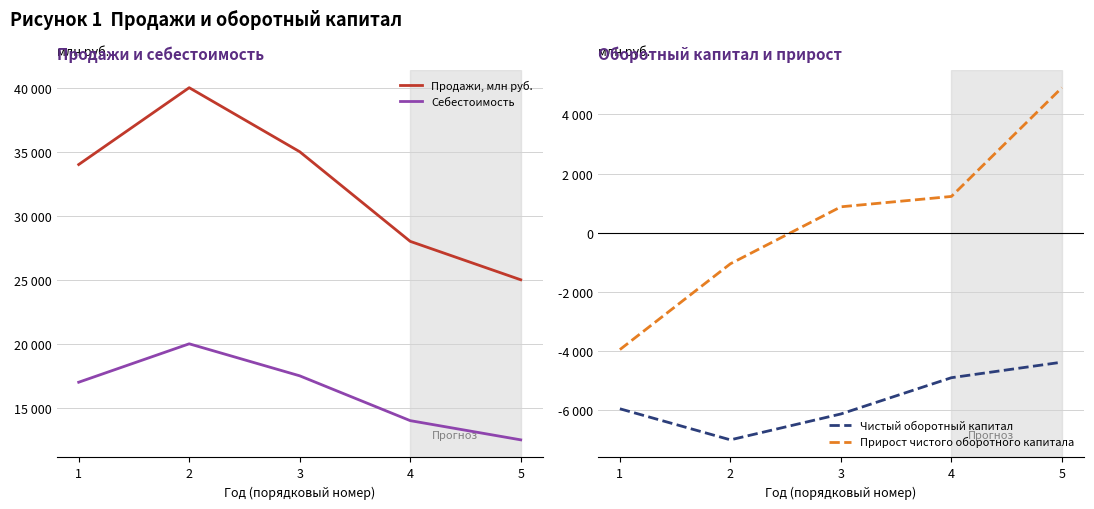

At which category is the sum across all series the highest?

2